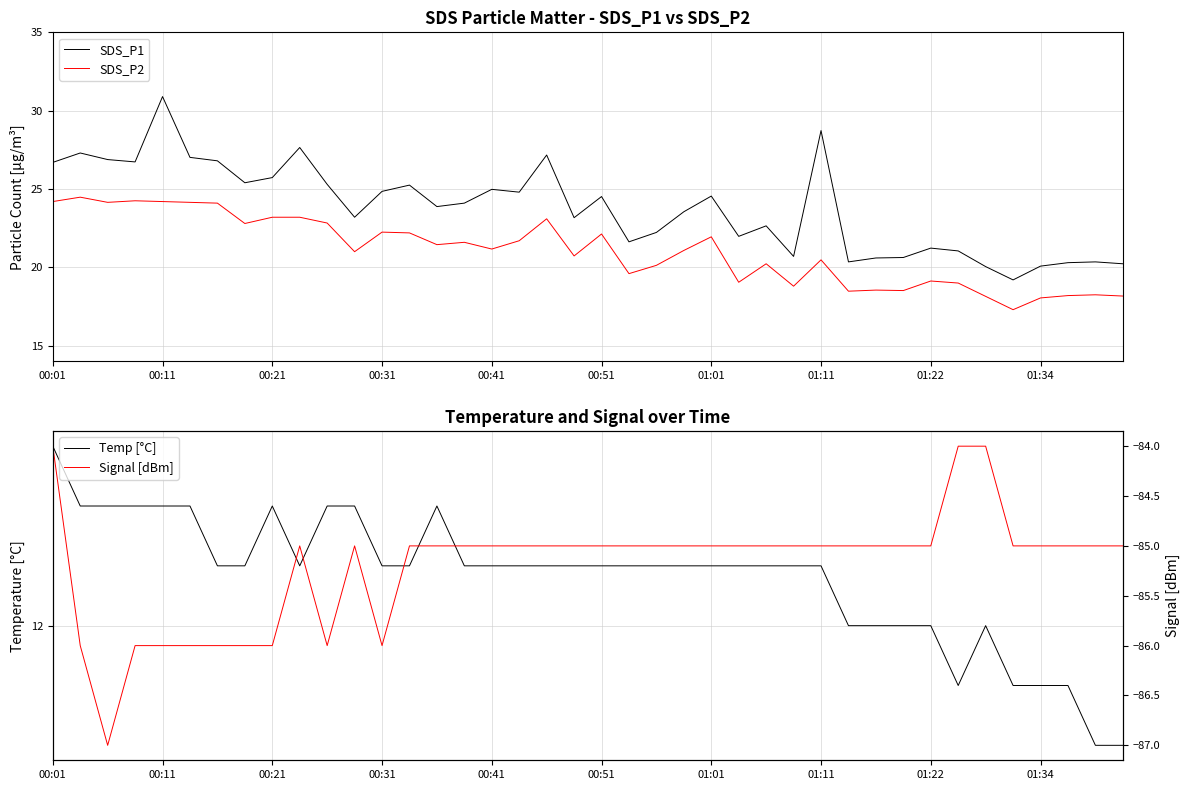

What is the value of the SDS_P2 point at the 4th from the left?

24.2